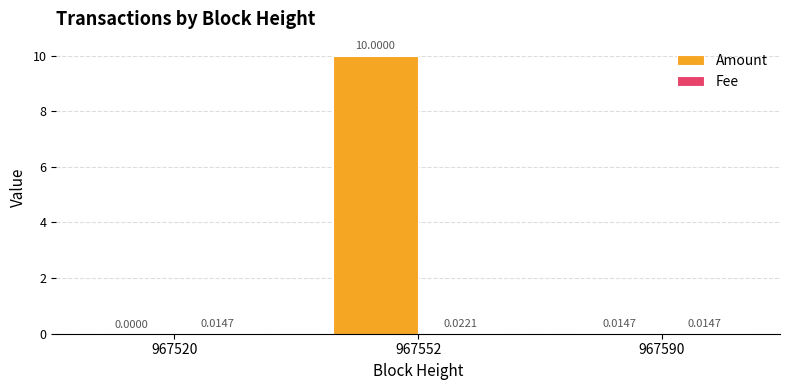

True or false: Amount has a value of 10.0 at 967552.

True